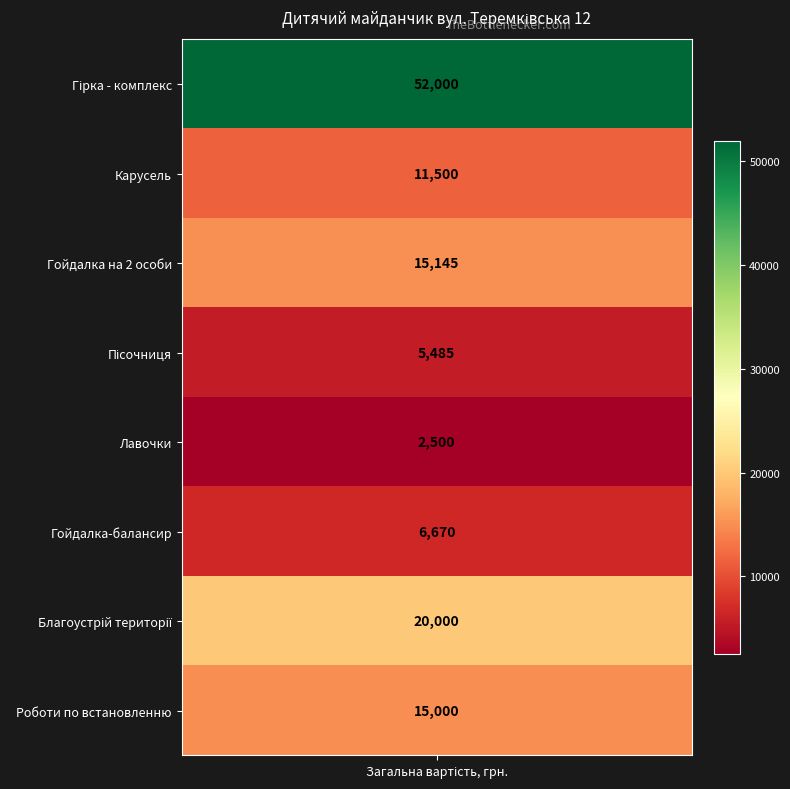

The value at Благоустрій території is 5059. True or false?

False